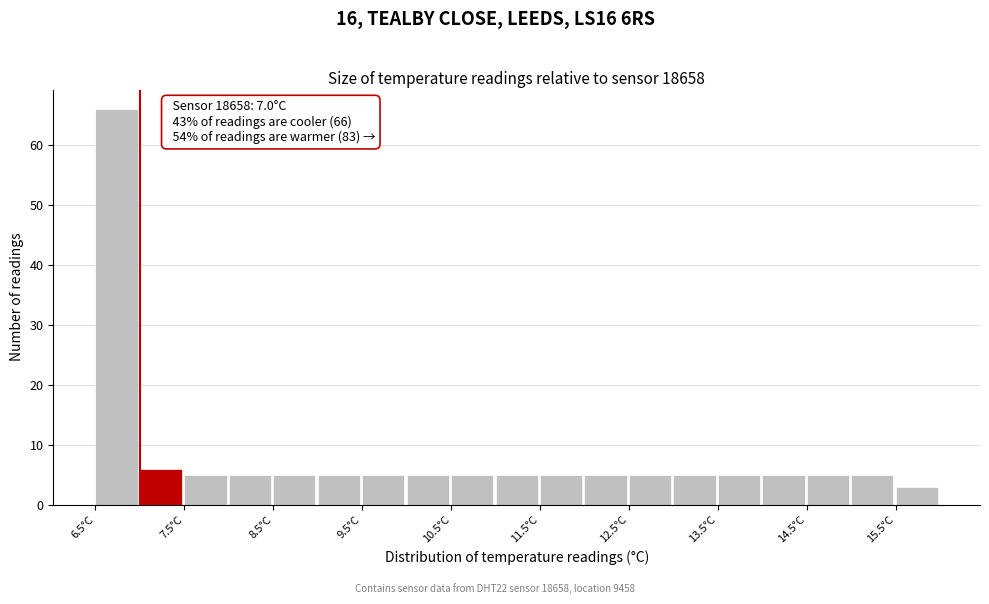

Which range on the x-axis has the tallest bar?

6.5 to 7.0